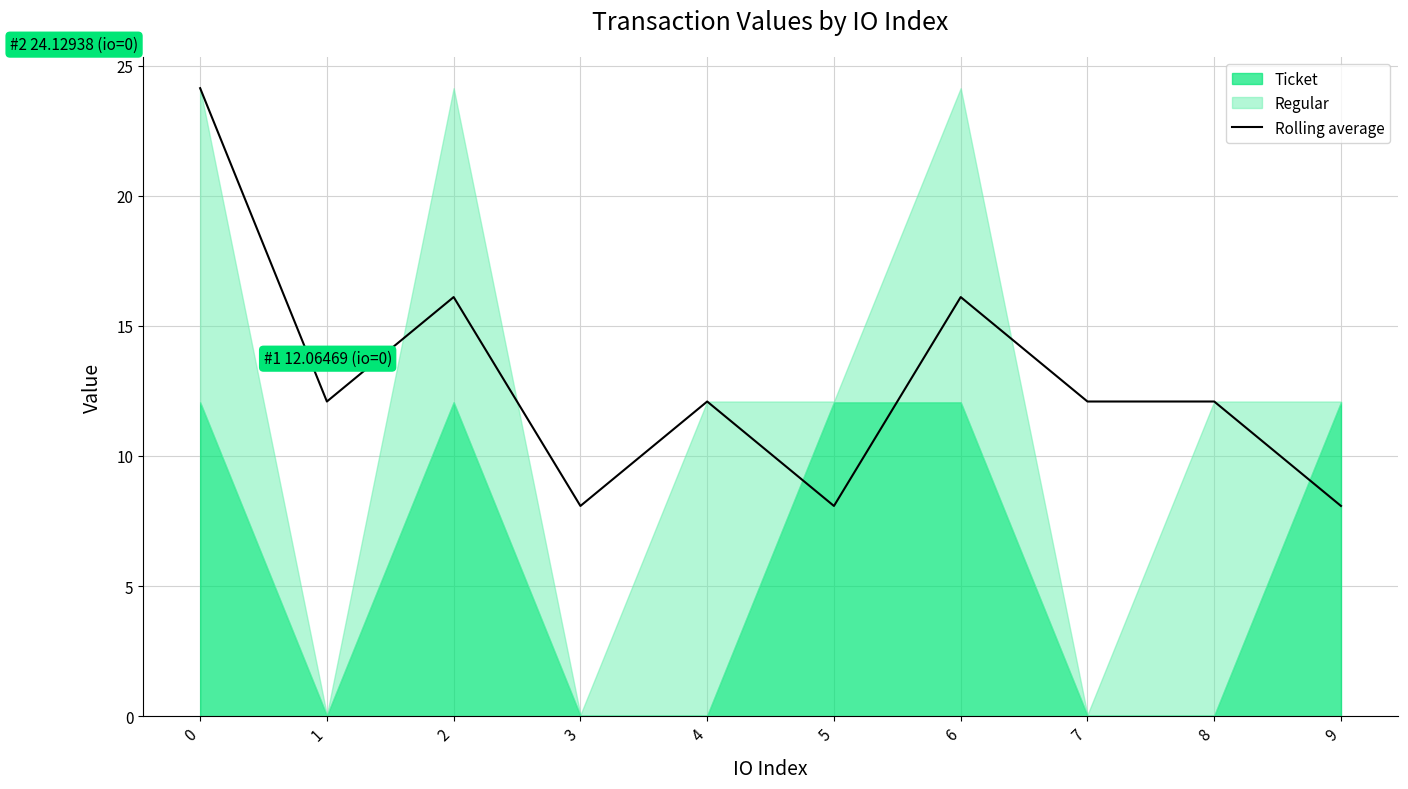

Is it true that the value at 7 is 5.3?

False